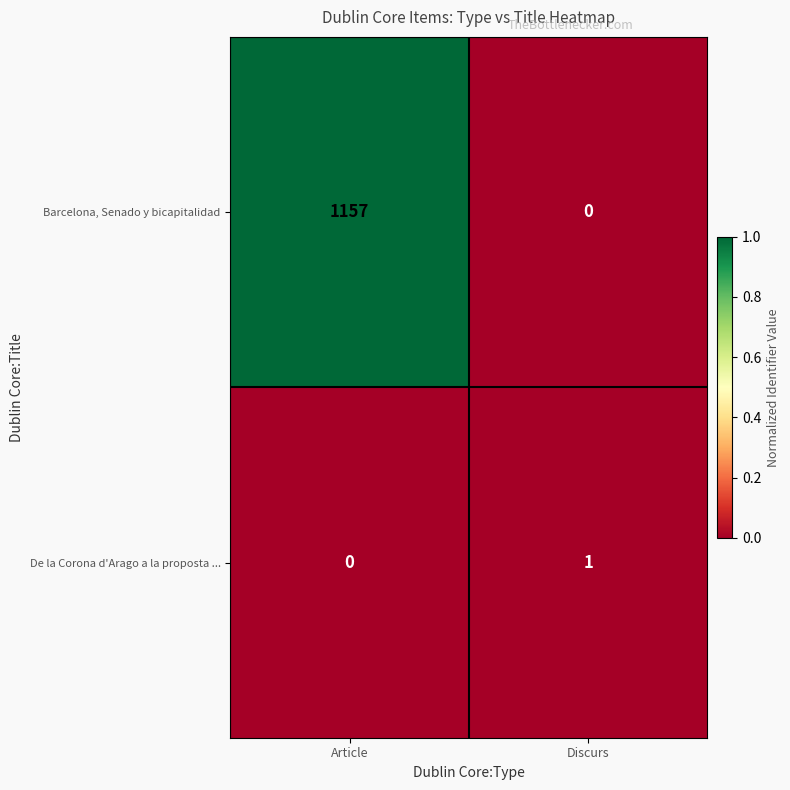

Is the value of Barcelona, Senado y bicapitalidad at Discurs greater than the value of De la Corona d'Arago a la proposta ... at Discurs?

No